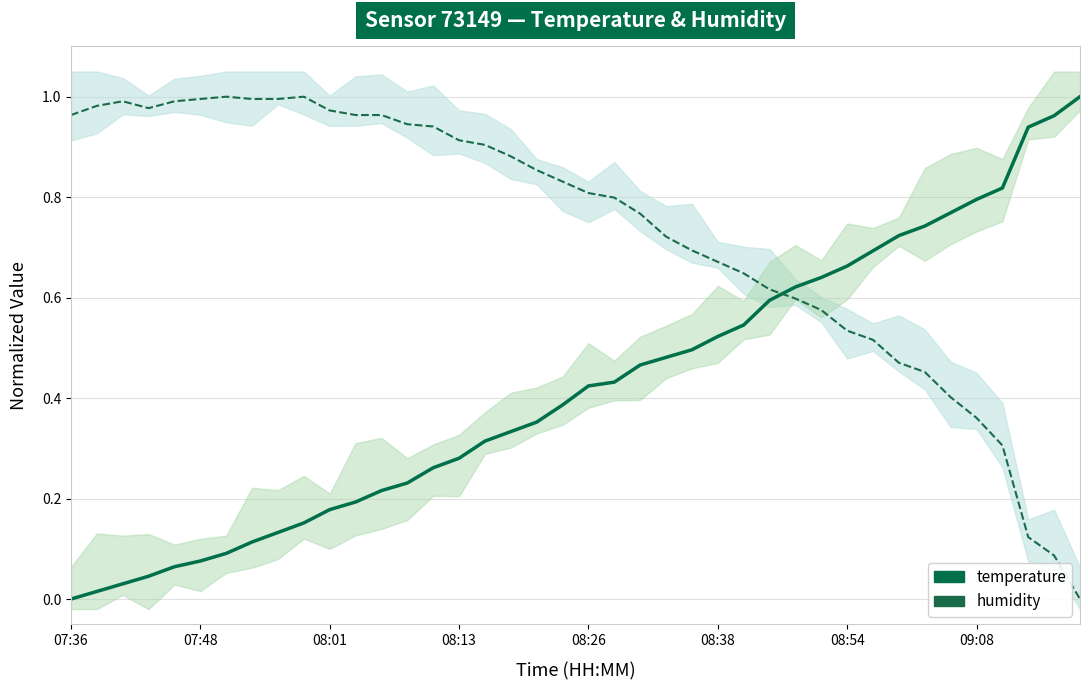

Reading right to left, list all the values displayed in this chart.

temperature: 1.0	1.0	0.9	0.8	0.8	0.8	0.7	0.7	0.7	0.7	0.6	0.6	0.6	0.5	0.5	0.5	0.5	0.5	0.4	0.4	0.4	0.4	0.3	0.3	0.3	0.3	0.2	0.2	0.2	0.2	0.2	0.1	0.1	0.1	0.1	0.1	0.0	0.0	0.0	0.0
humidity: 0.0	0.1	0.1	0.3	0.4	0.4	0.5	0.5	0.5	0.5	0.6	0.6	0.6	0.6	0.7	0.7	0.7	0.8	0.8	0.8	0.8	0.9	0.9	0.9	0.9	0.9	0.9	1.0	1.0	1.0	1.0	1.0	1.0	1.0	1.0	1.0	1.0	1.0	1.0	1.0